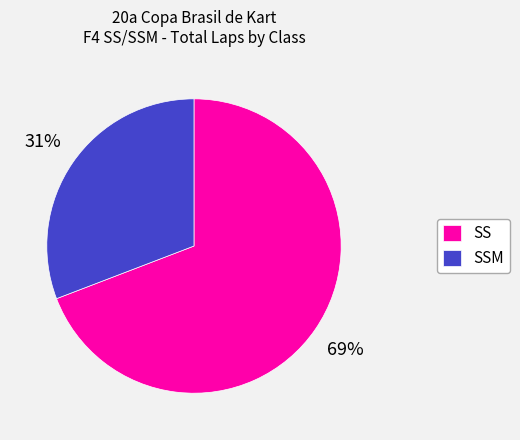

How many slices are in this pie chart?

2